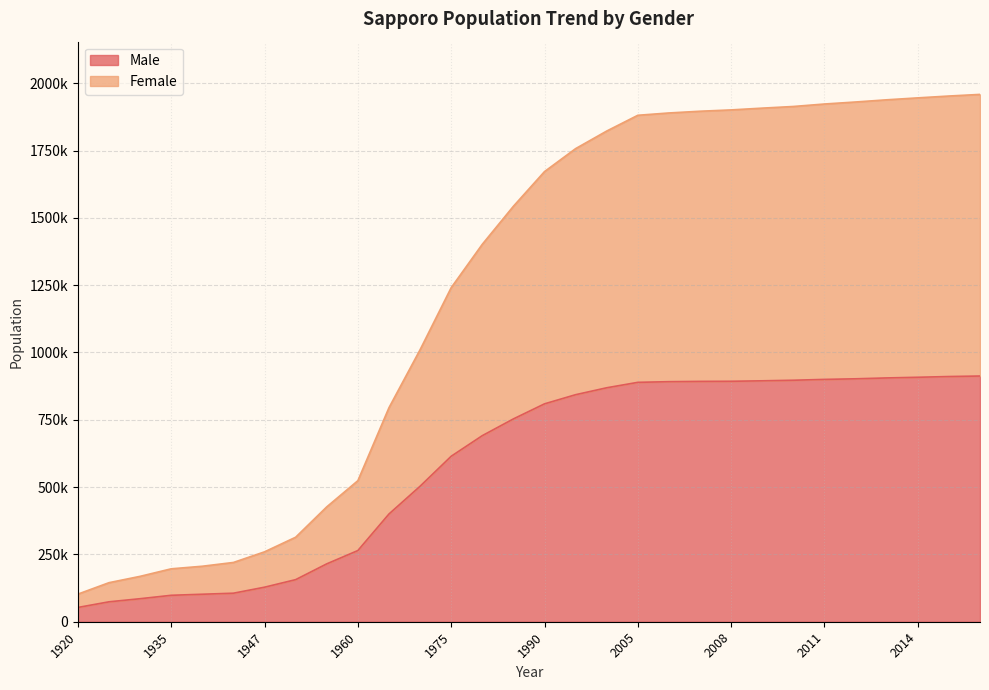

True or false: Female has more than 1 interior local peaks.

False